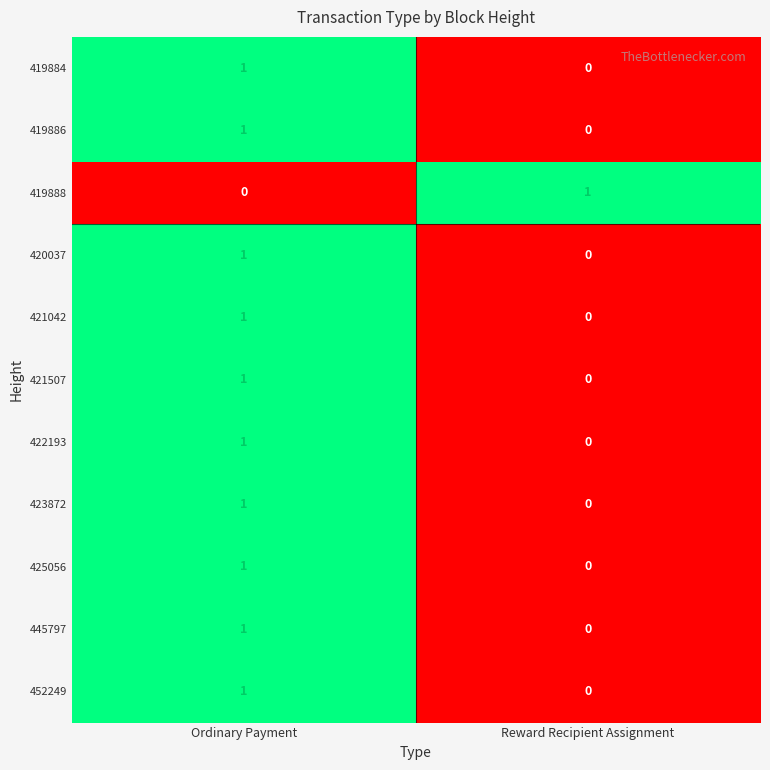

Where is 421042 nearest to the value 0?

Reward Recipient Assignment